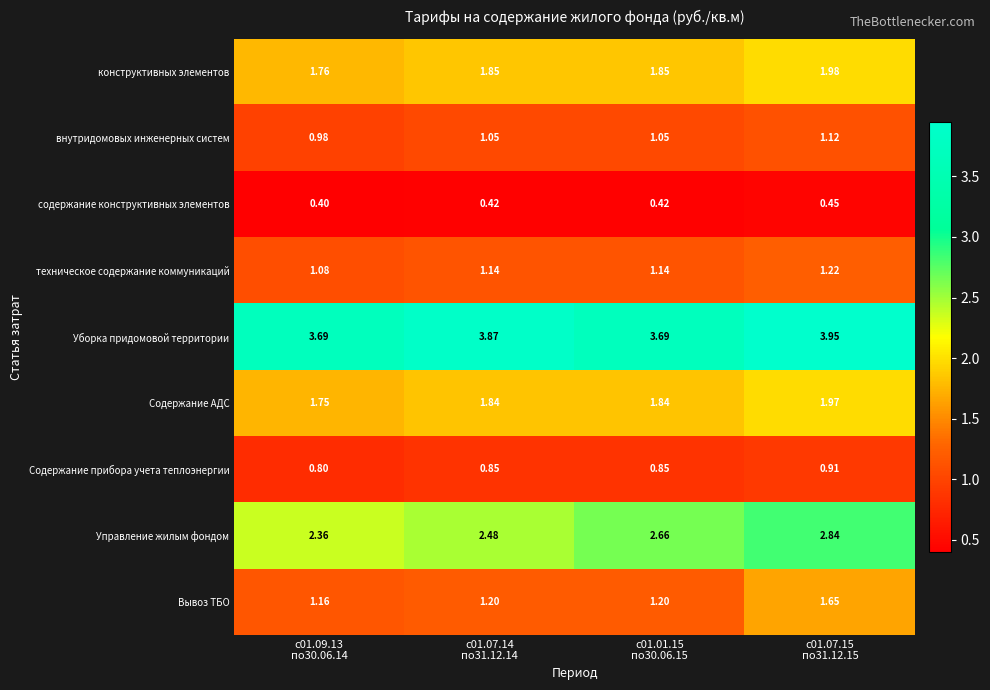

What is the total value across all series at с01.07.14
по31.12.14?

14.7